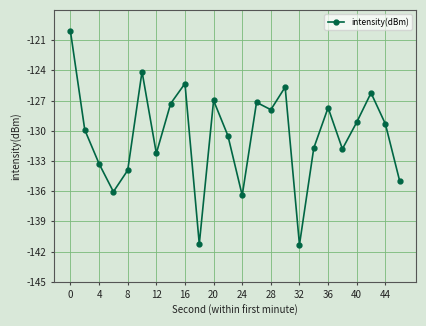

What is the average value?

-130.4